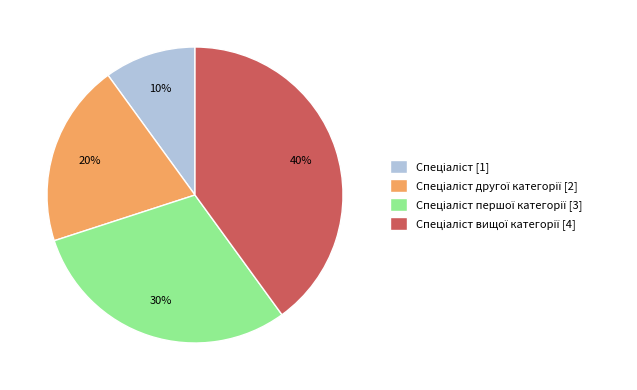

To the nearest percent, what is the average slice percentage?

25%